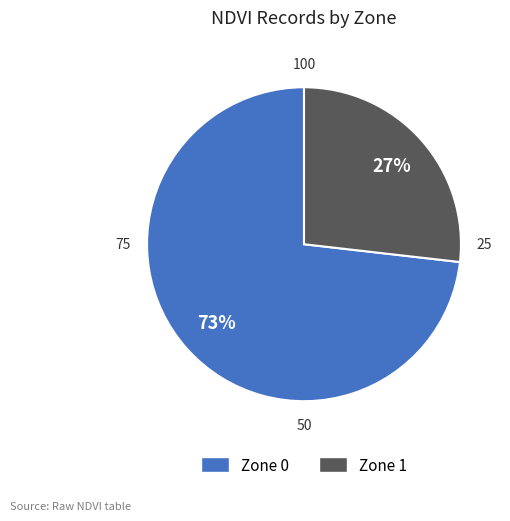

Approximately how many times larger is the value at Zone 0 compared to Zone 1?

2.7